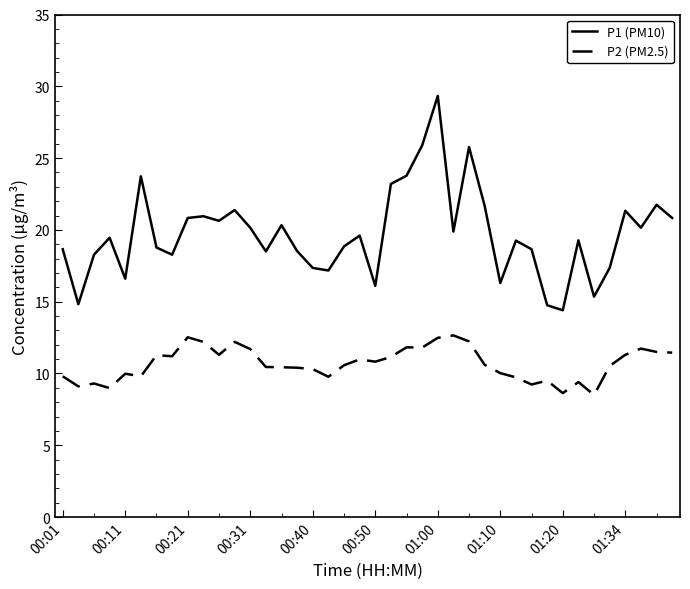

What is the maximum value for P1 (PM10)?

29.3